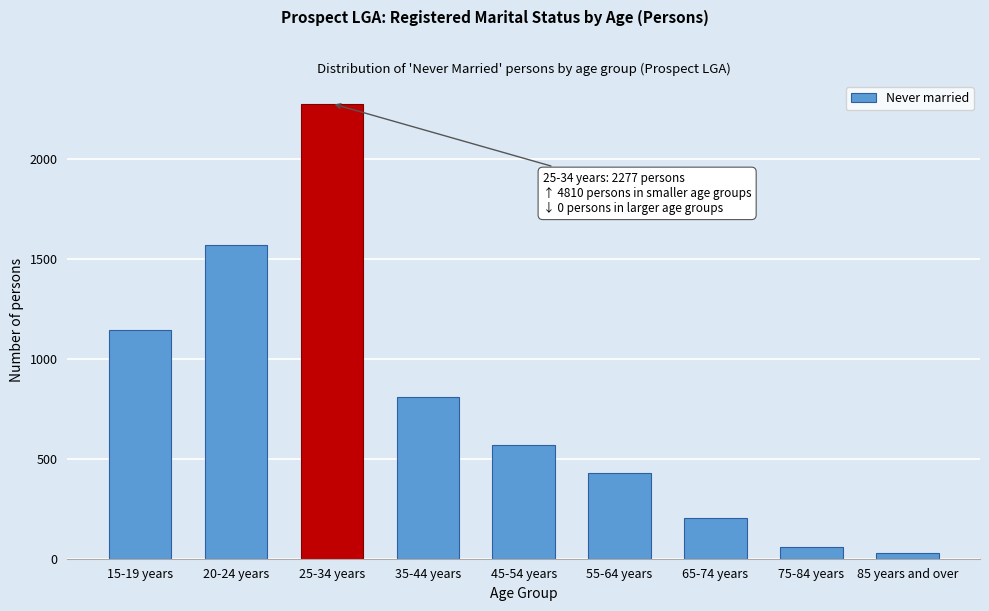

Reading right to left, extract all data points from this chart.

30	57	203	427	569	808	2277	1572	1144